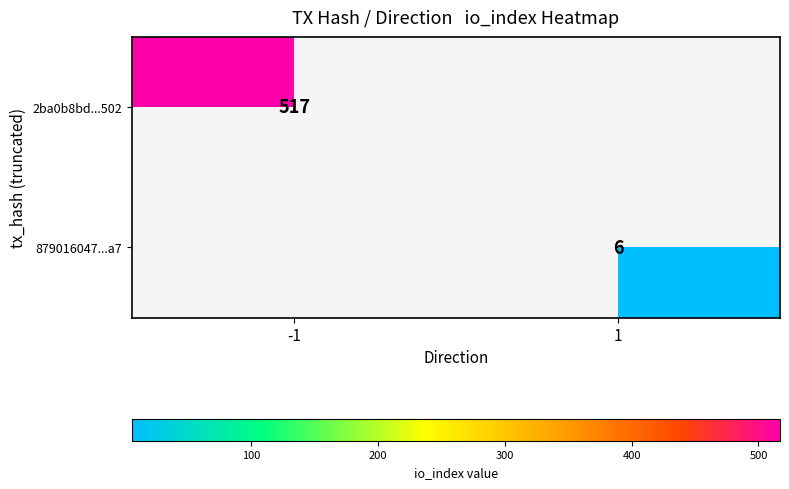

Between 1 and -1, which is larger?

-1